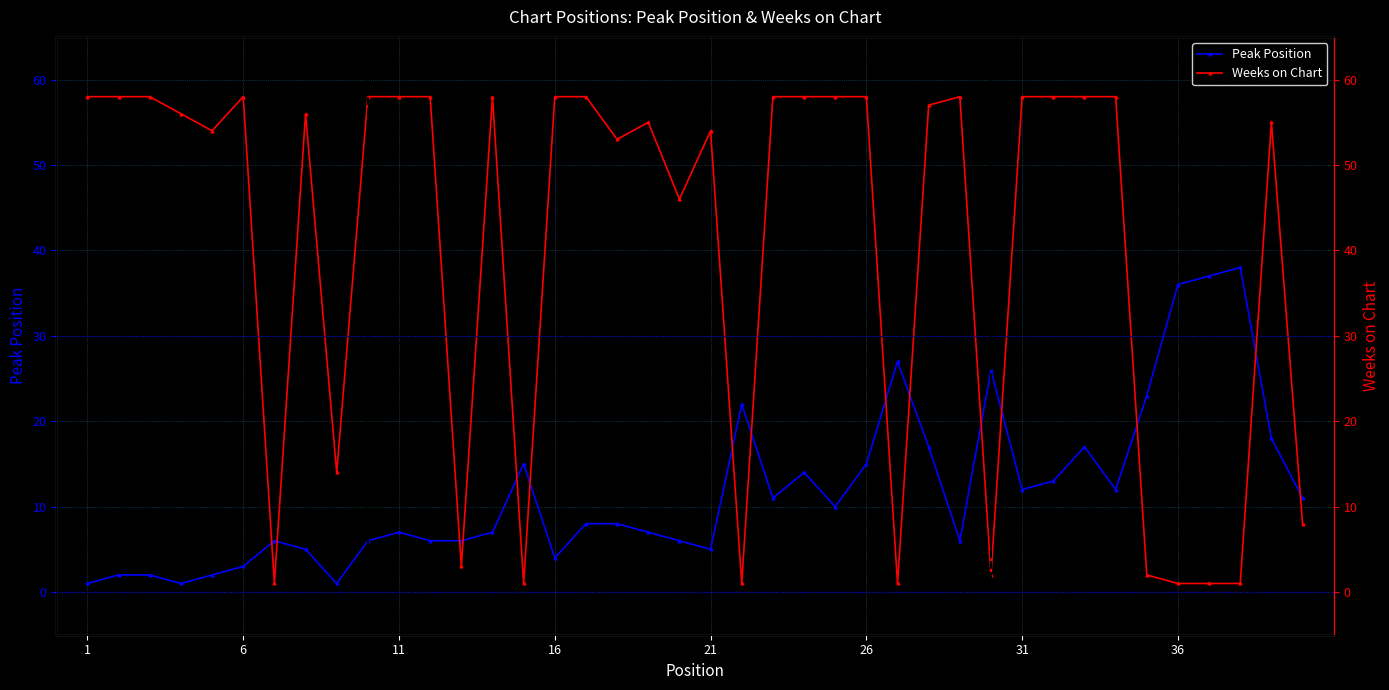

Is it true that Weeks on Chart equals 17 at 21?

False